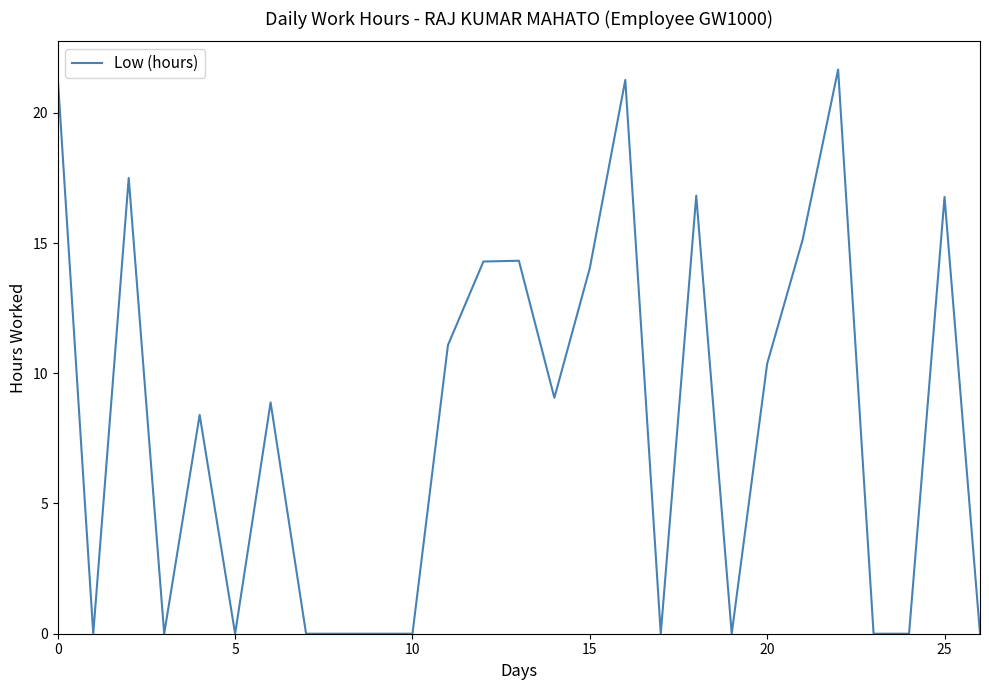

True or false: the data has more than 2 interior local peaks.

True